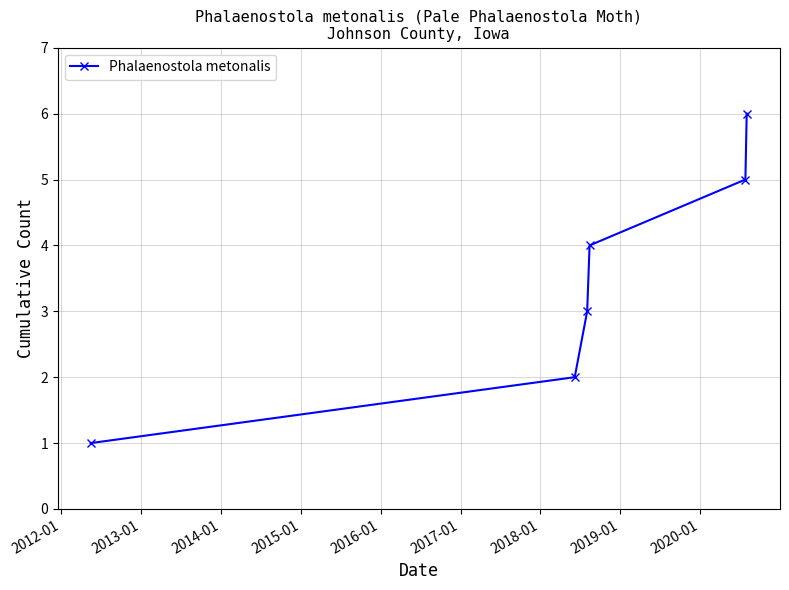

What is the value of the 1st point from the left?

1